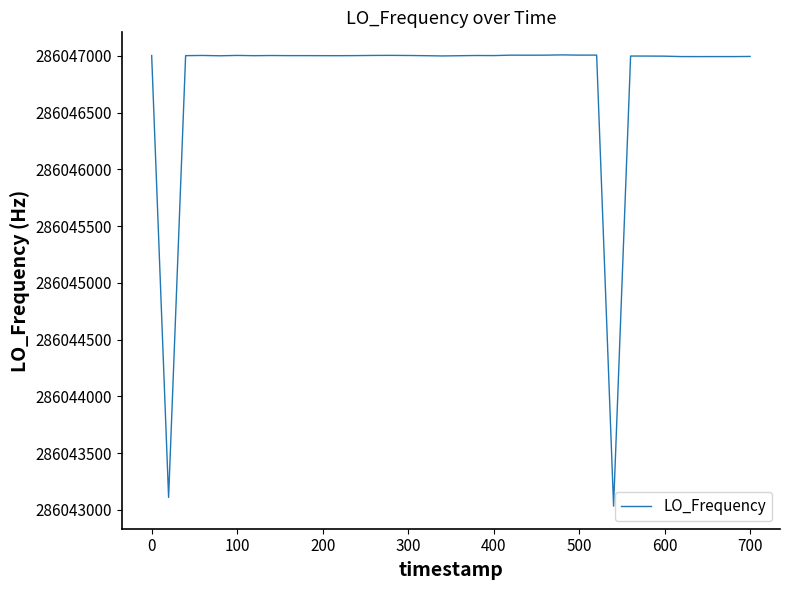

What is the maximum value shown in the chart?

286047007.4